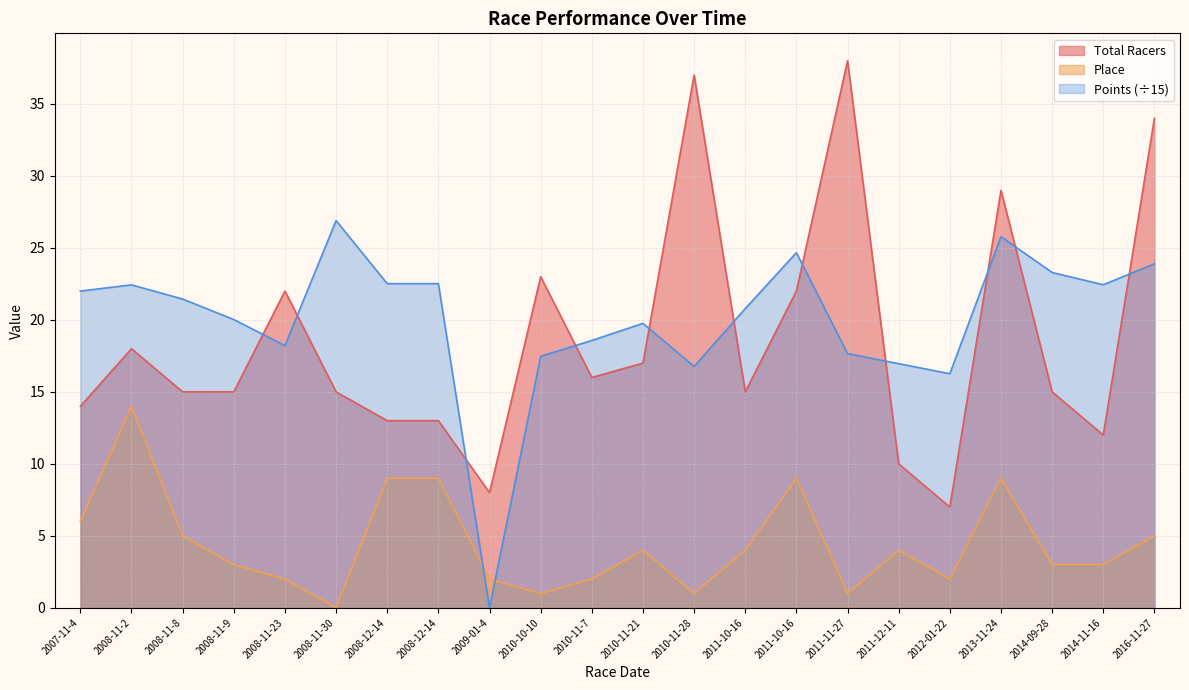

Between 2008-11-8 and 2011-10-16, which is larger?

2011-10-16